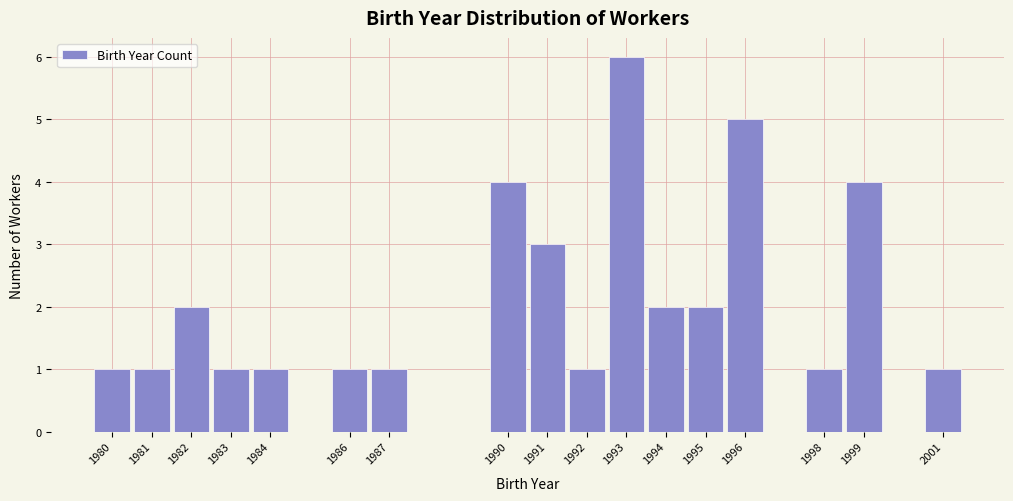

Reading left to right, list all the values displayed in this chart.

1	1	2	1	1	1	1	4	3	1	6	2	2	5	1	4	1